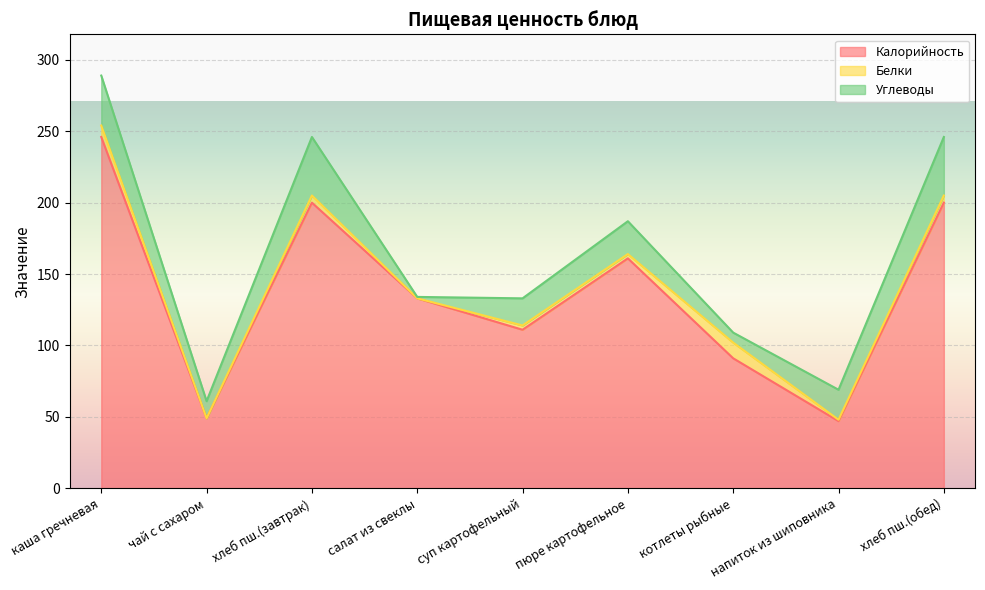

What are all the series names shown in the legend?

Калорийность, Белки, Углеводы